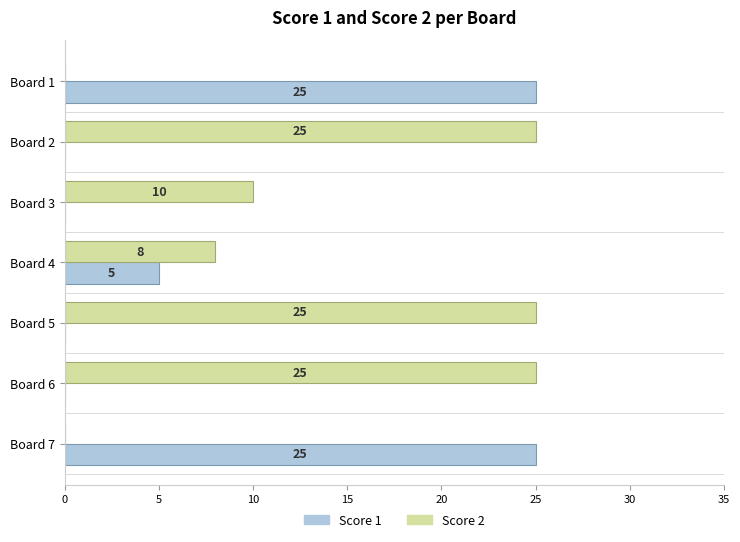

What is the sum of all Score 2 values?

93